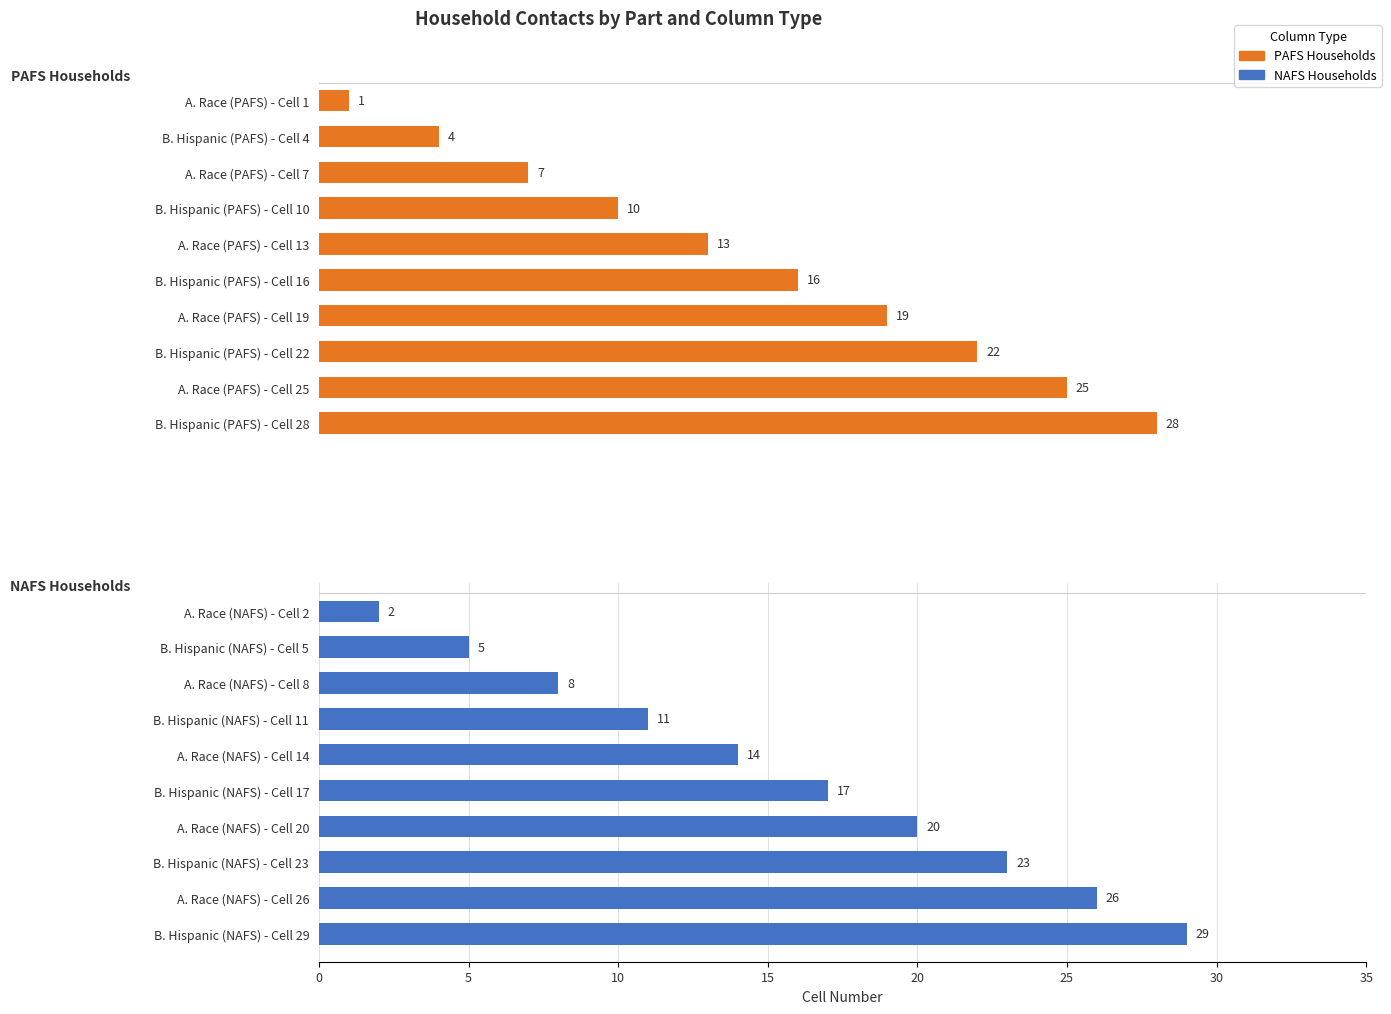

What is the difference between the maximum and minimum values in the PAFS Households series?

27